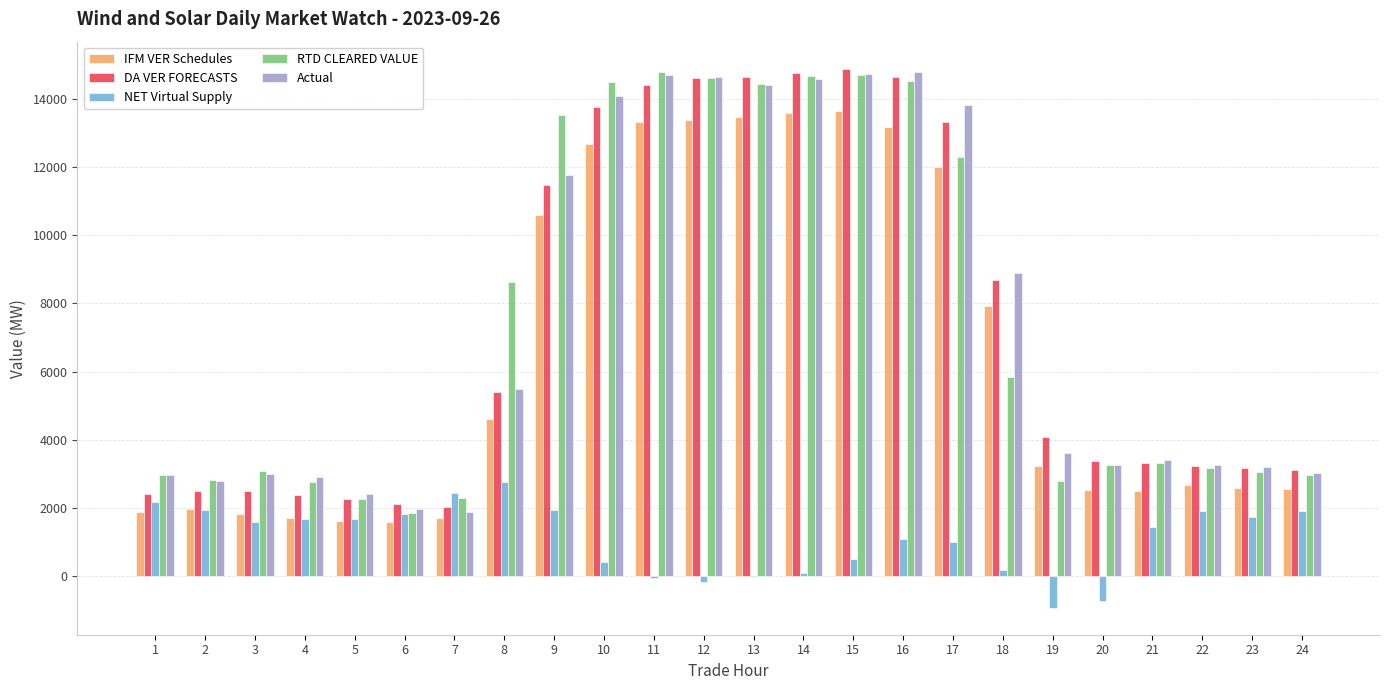

Read the IFM VER Schedules value at 19.

3222.9